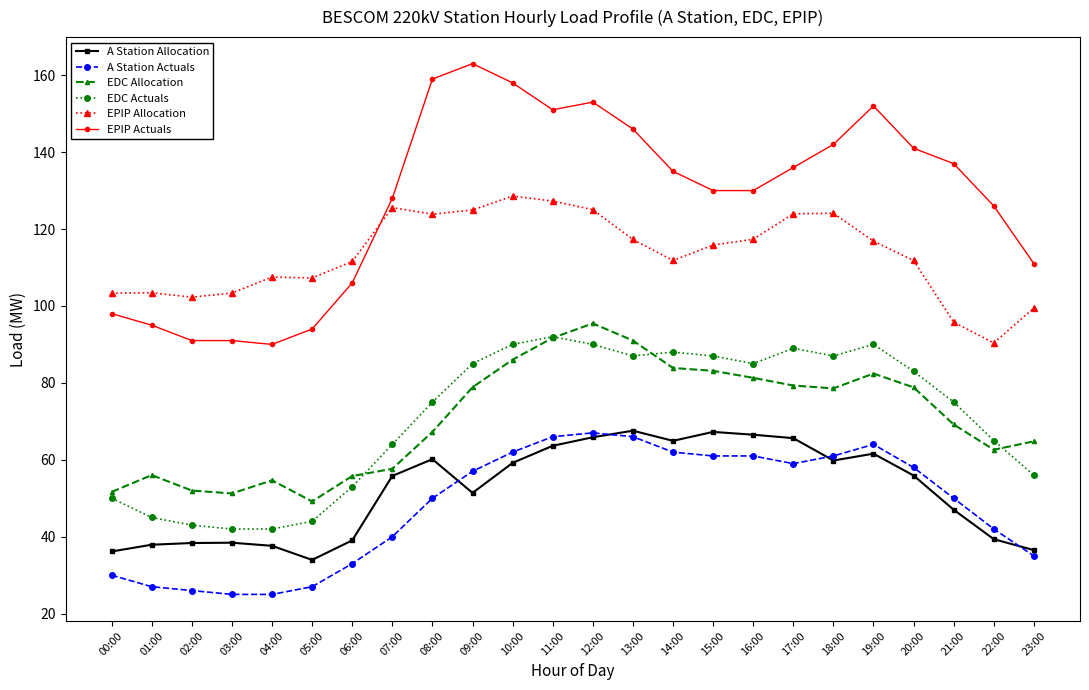

What is the difference between the EDC Actuals values at 11:00 and 14:00?

4.0